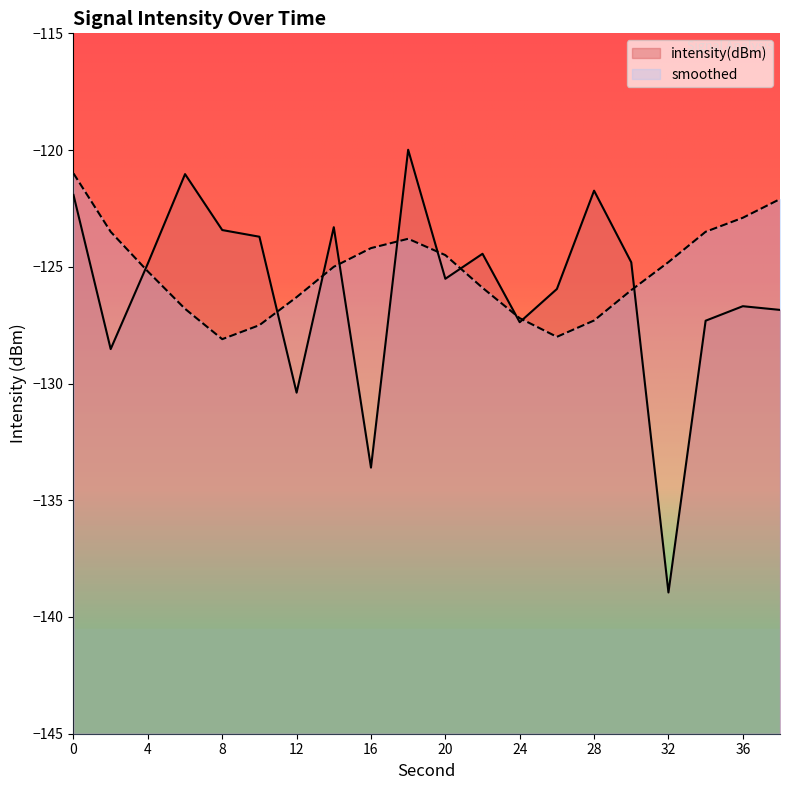

The value of smoothed at 18 is -171.6. True or false?

False